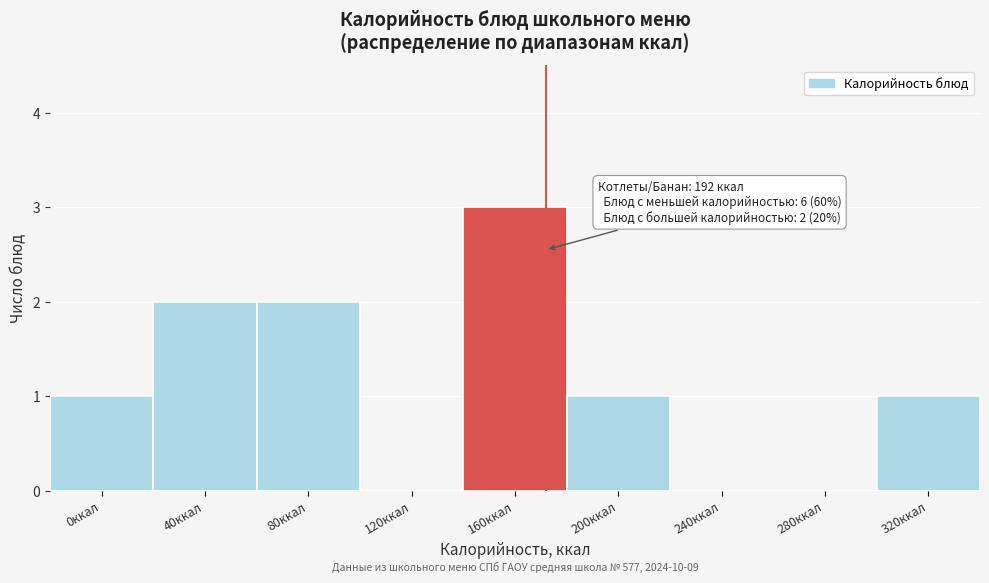

Reading right to left, transcribe all the data shown in this chart.

320ккал=1	280ккал=0	240ккал=0	200ккал=1	160ккал=3	120ккал=0	80ккал=2	40ккал=2	0ккал=1